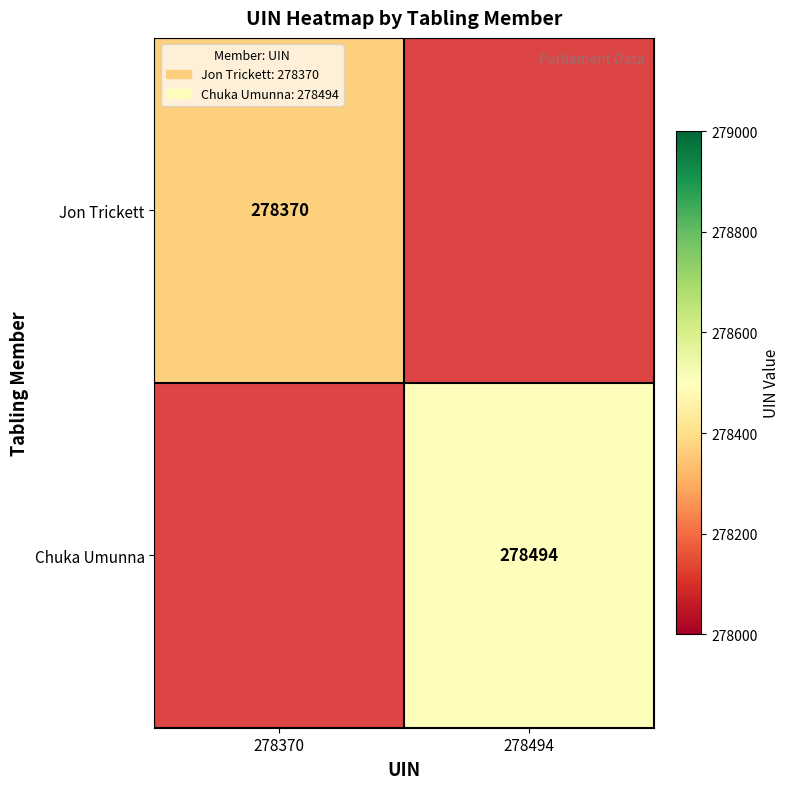

The value of Jon Trickett at 278370 is 278370. True or false?

True